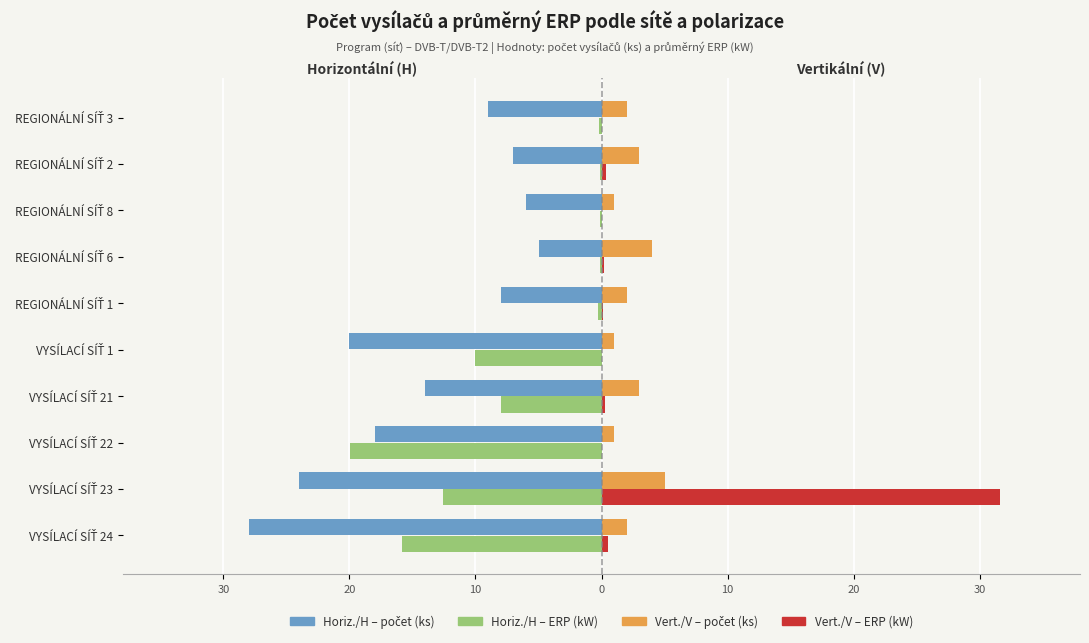

The value of Horiz./H – počet vysílačů at VYSÍLACÍ SÍŤ 1 is -20.0. True or false?

True